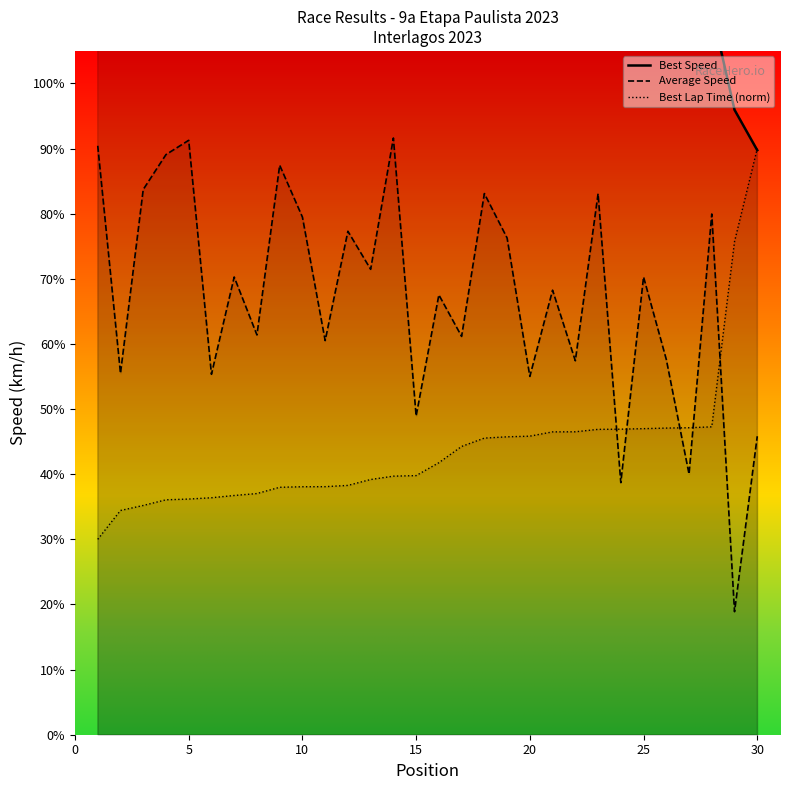

What is the minimum value for Average Speed?

18.9